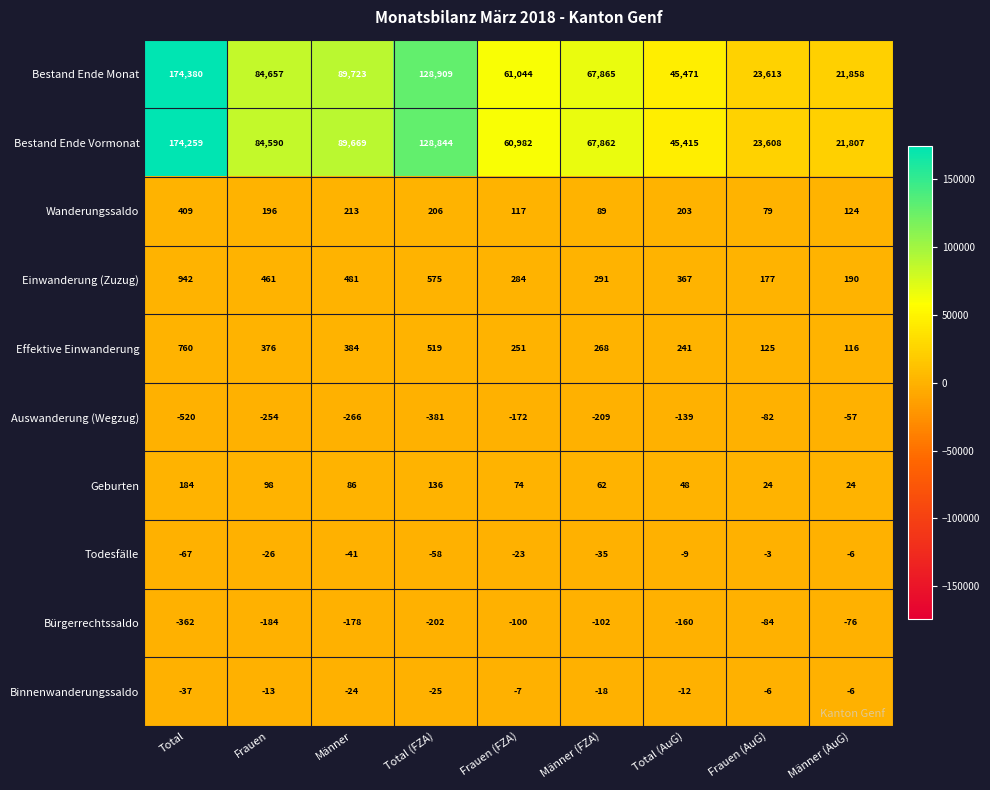

What is the difference between the maximum and minimum values in the Wanderungssaldo series?

330